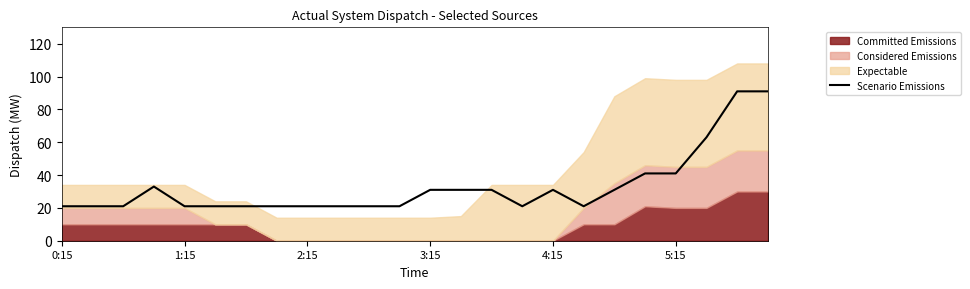

What position from the right is 11?

13